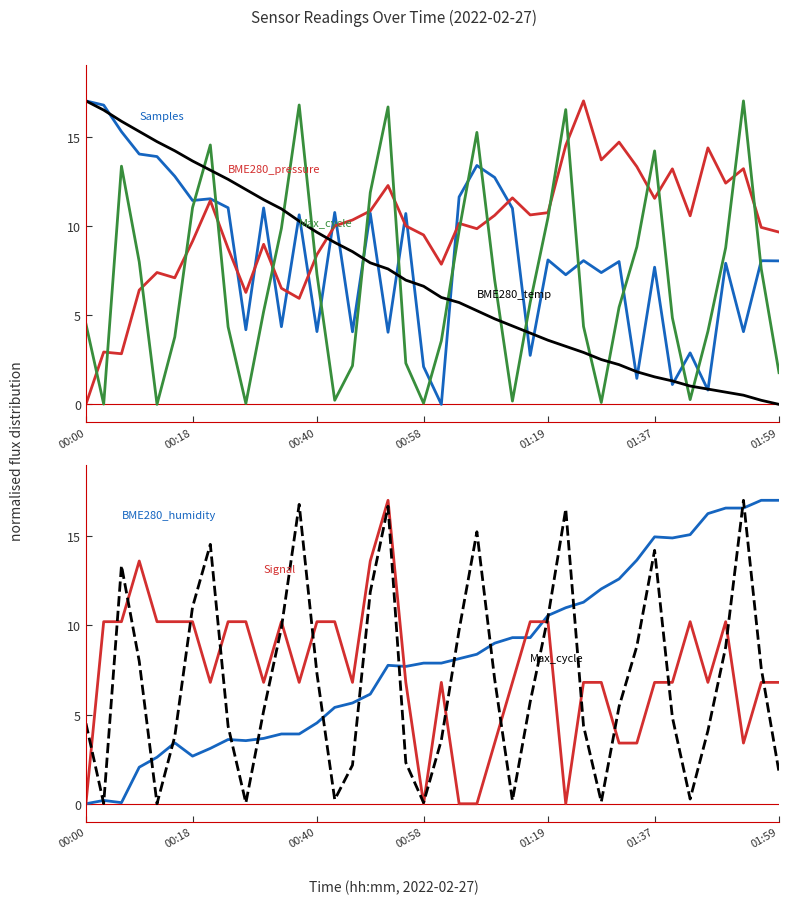

What is the sum of all BME280_pressure values?

394.3